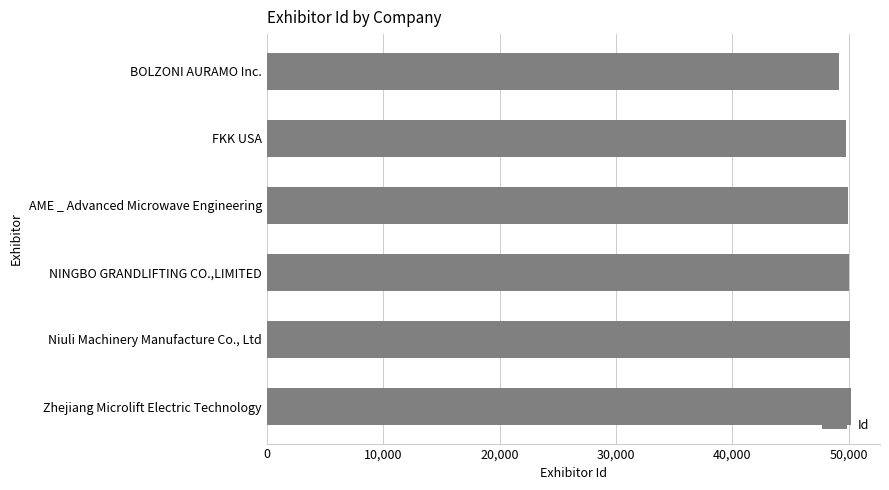

Rank the categories by value from lowest to highest.

BOLZONI AURAMO Inc., FKK USA, AME _ Advanced Microwave Engineering, NINGBO GRANDLIFTING CO.,LIMITED, Niuli Machinery Manufacture Co., Ltd, Zhejiang Microlift Electric Technology